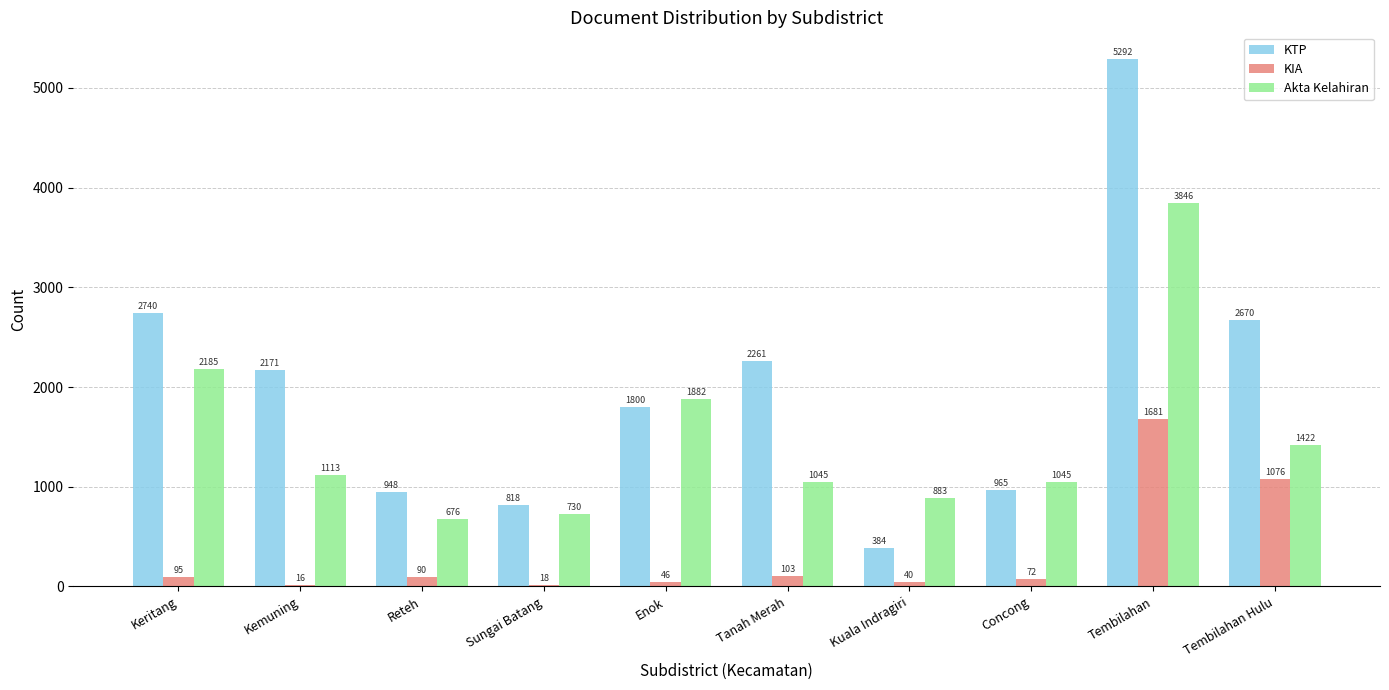

What is the approximate value of Akta Kelahiran at Reteh?

676